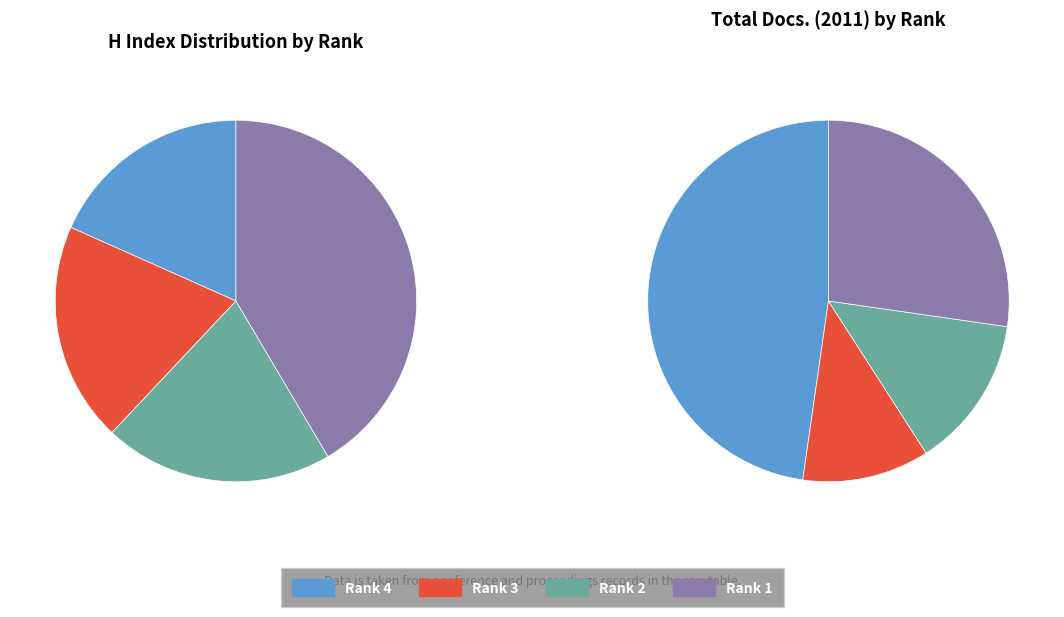

True or false: Rank 3 accounts for 20% of the total.

True